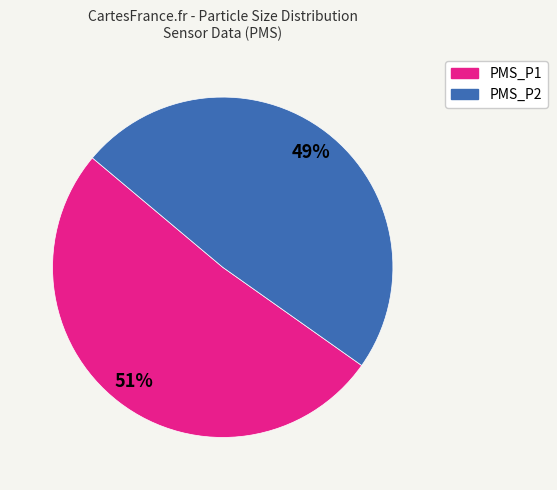

To the nearest percent, what is the combined percentage of PMS_P2 and PMS_P1?

100%